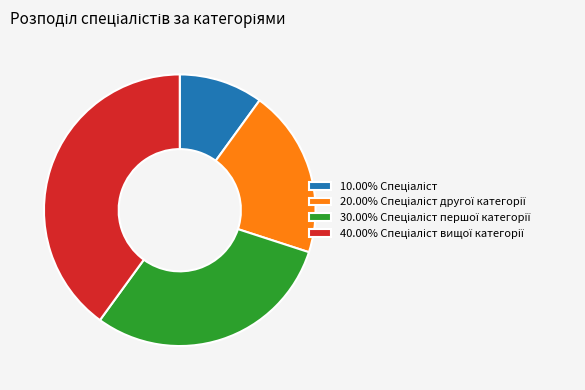

Is there a majority slice in this chart?

No